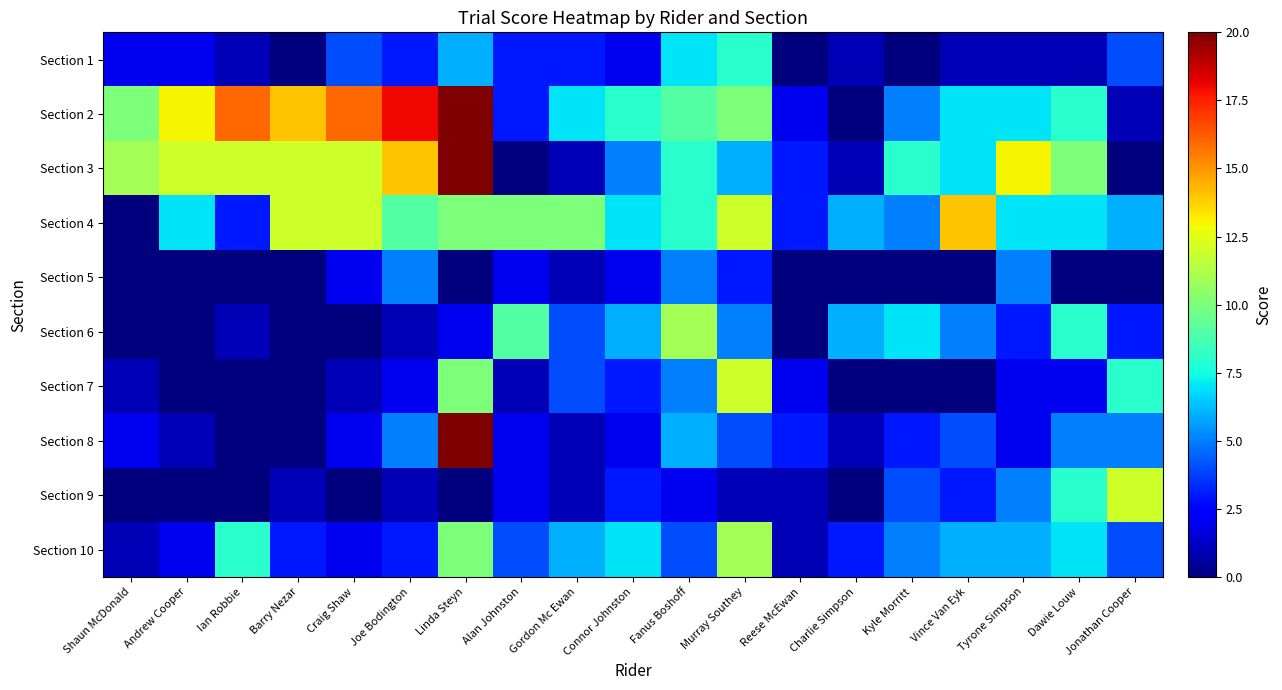

Reading left to right, transcribe all the data shown in this chart.

Section 1: Shaun McDonald=2	Andrew Cooper=2	Ian Robbie=1	Barry Nezar=0	Craig Shaw=4	Joe Bodington=3	Linda Steyn=6	Alan Johnston=3	Gordon Mc Ewan=3	Connor Johnston=2	Fanus Boshoff=7	Murray Southey=8	Reese McEwan=0	Charlie Simpson=1	Kyle Morritt=0	Vince Van Eyk=1	Tyrone Simpson=1	Dawie Louw=1	Jonathan Cooper=4
Section 2: Shaun McDonald=10	Andrew Cooper=13	Ian Robbie=16	Barry Nezar=14	Craig Shaw=16	Joe Bodington=18	Linda Steyn=20	Alan Johnston=3	Gordon Mc Ewan=7	Connor Johnston=8	Fanus Boshoff=9	Murray Southey=10	Reese McEwan=2	Charlie Simpson=0	Kyle Morritt=5	Vince Van Eyk=7	Tyrone Simpson=7	Dawie Louw=8	Jonathan Cooper=1
Section 3: Shaun McDonald=11	Andrew Cooper=12	Ian Robbie=12	Barry Nezar=12	Craig Shaw=12	Joe Bodington=14	Linda Steyn=20	Alan Johnston=0	Gordon Mc Ewan=1	Connor Johnston=5	Fanus Boshoff=8	Murray Southey=6	Reese McEwan=3	Charlie Simpson=1	Kyle Morritt=8	Vince Van Eyk=7	Tyrone Simpson=13	Dawie Louw=10	Jonathan Cooper=0
Section 4: Shaun McDonald=0	Andrew Cooper=7	Ian Robbie=3	Barry Nezar=12	Craig Shaw=12	Joe Bodington=9	Linda Steyn=10	Alan Johnston=10	Gordon Mc Ewan=10	Connor Johnston=7	Fanus Boshoff=8	Murray Southey=12	Reese McEwan=3	Charlie Simpson=6	Kyle Morritt=5	Vince Van Eyk=14	Tyrone Simpson=7	Dawie Louw=7	Jonathan Cooper=6
Section 5: Shaun McDonald=0	Andrew Cooper=0	Ian Robbie=0	Barry Nezar=0	Craig Shaw=2	Joe Bodington=5	Linda Steyn=0	Alan Johnston=2	Gordon Mc Ewan=1	Connor Johnston=2	Fanus Boshoff=5	Murray Southey=3	Reese McEwan=0	Charlie Simpson=0	Kyle Morritt=0	Vince Van Eyk=0	Tyrone Simpson=5	Dawie Louw=0	Jonathan Cooper=0
Section 6: Shaun McDonald=0	Andrew Cooper=0	Ian Robbie=1	Barry Nezar=0	Craig Shaw=0	Joe Bodington=1	Linda Steyn=2	Alan Johnston=9	Gordon Mc Ewan=4	Connor Johnston=6	Fanus Boshoff=11	Murray Southey=5	Reese McEwan=0	Charlie Simpson=6	Kyle Morritt=7	Vince Van Eyk=5	Tyrone Simpson=3	Dawie Louw=8	Jonathan Cooper=3
Section 7: Shaun McDonald=1	Andrew Cooper=0	Ian Robbie=0	Barry Nezar=0	Craig Shaw=1	Joe Bodington=2	Linda Steyn=10	Alan Johnston=1	Gordon Mc Ewan=4	Connor Johnston=3	Fanus Boshoff=5	Murray Southey=12	Reese McEwan=2	Charlie Simpson=0	Kyle Morritt=0	Vince Van Eyk=0	Tyrone Simpson=2	Dawie Louw=2	Jonathan Cooper=8
Section 8: Shaun McDonald=2	Andrew Cooper=1	Ian Robbie=0	Barry Nezar=0	Craig Shaw=2	Joe Bodington=5	Linda Steyn=20	Alan Johnston=2	Gordon Mc Ewan=1	Connor Johnston=2	Fanus Boshoff=6	Murray Southey=4	Reese McEwan=3	Charlie Simpson=1	Kyle Morritt=3	Vince Van Eyk=4	Tyrone Simpson=2	Dawie Louw=5	Jonathan Cooper=5
Section 9: Shaun McDonald=0	Andrew Cooper=0	Ian Robbie=0	Barry Nezar=1	Craig Shaw=0	Joe Bodington=1	Linda Steyn=0	Alan Johnston=2	Gordon Mc Ewan=1	Connor Johnston=3	Fanus Boshoff=2	Murray Southey=1	Reese McEwan=1	Charlie Simpson=0	Kyle Morritt=4	Vince Van Eyk=3	Tyrone Simpson=5	Dawie Louw=8	Jonathan Cooper=12
Section 10: Shaun McDonald=1	Andrew Cooper=2	Ian Robbie=8	Barry Nezar=3	Craig Shaw=2	Joe Bodington=3	Linda Steyn=10	Alan Johnston=4	Gordon Mc Ewan=6	Connor Johnston=7	Fanus Boshoff=4	Murray Southey=11	Reese McEwan=1	Charlie Simpson=3	Kyle Morritt=5	Vince Van Eyk=6	Tyrone Simpson=6	Dawie Louw=7	Jonathan Cooper=4